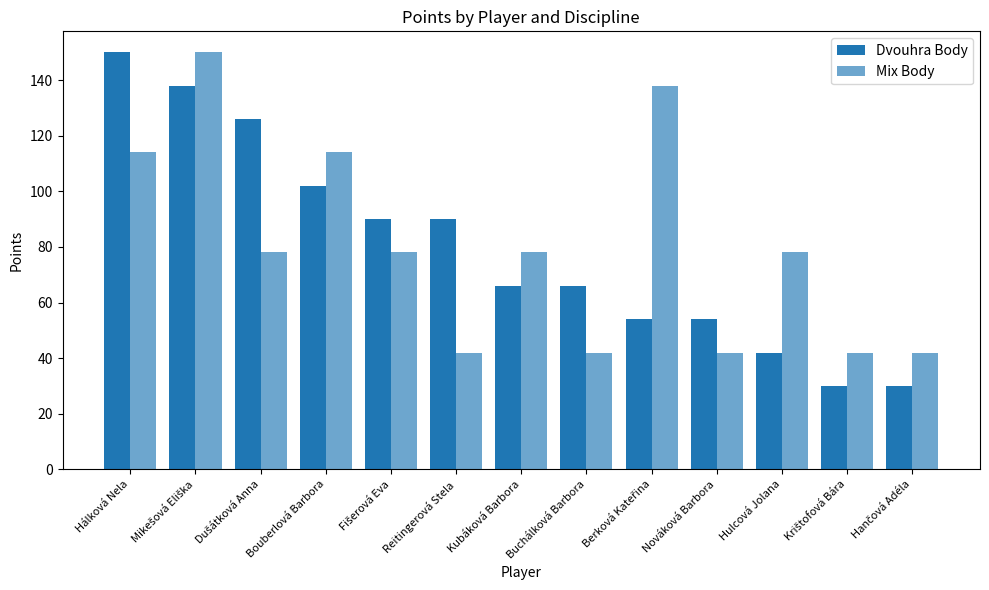

Is it true that Mix Body equals 138 at Berková Kateřina?

True